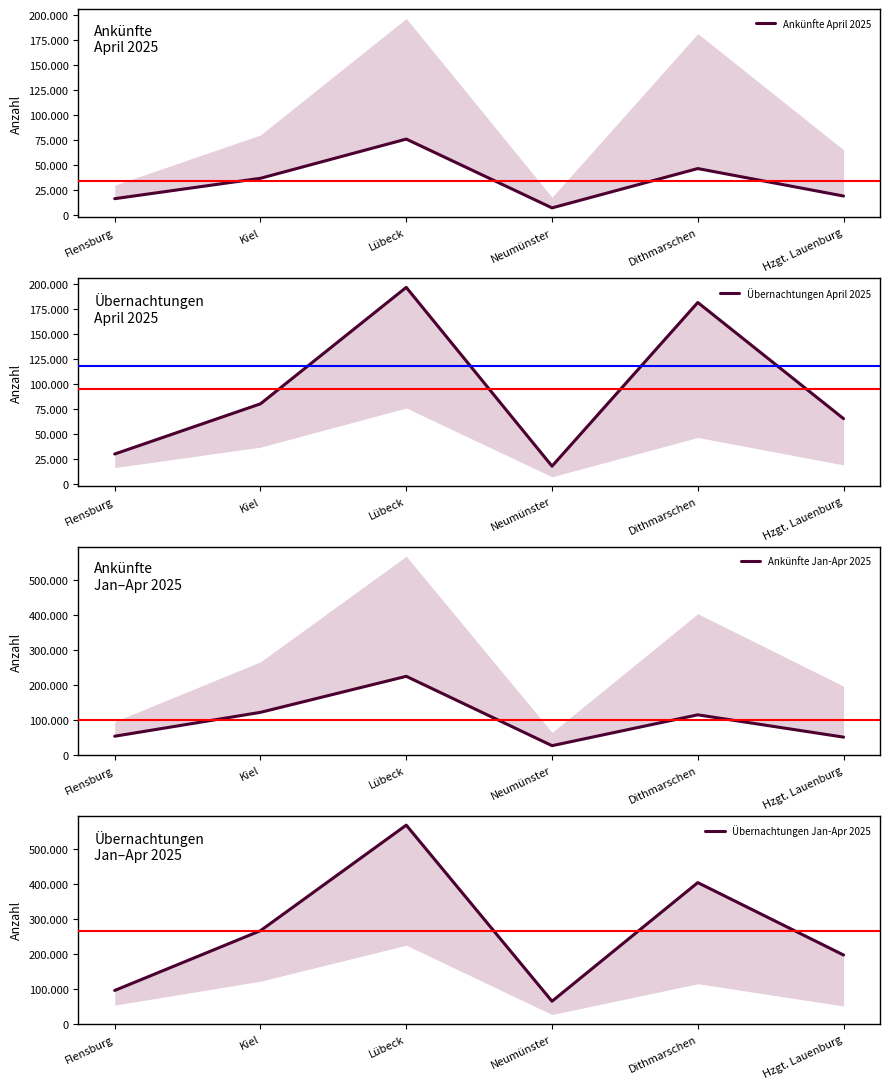

What is the maximum value for Ankünfte April 2025?

76065